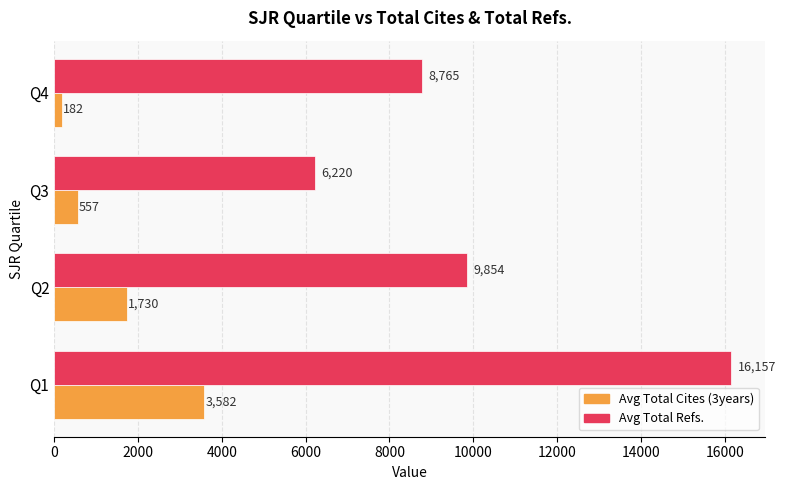

What is the maximum value for Avg Total Cites (3years)?

3582